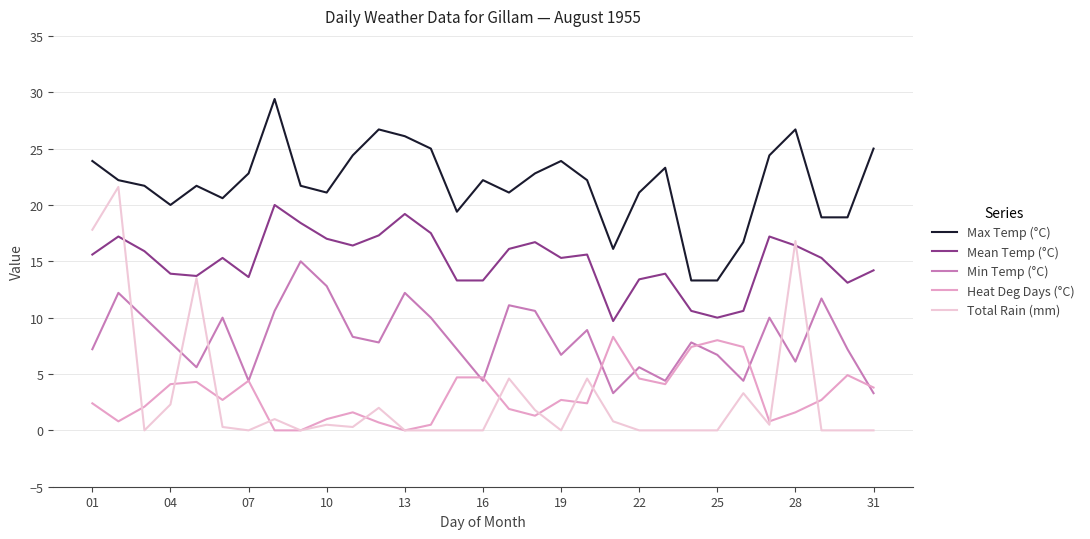

Rank the series by their maximum value, from lowest to highest.

Heat Deg Days (°C), Min Temp (°C), Mean Temp (°C), Total Rain (mm), Max Temp (°C)